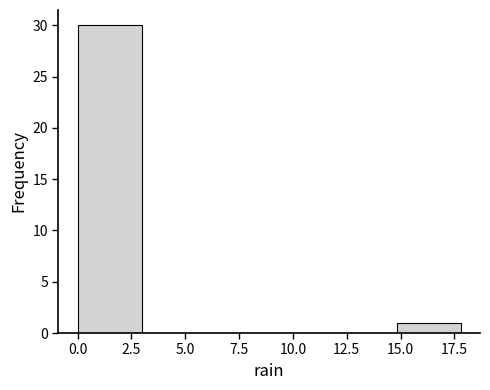

Over which range of the x-axis is the bar tallest?

0 to 3